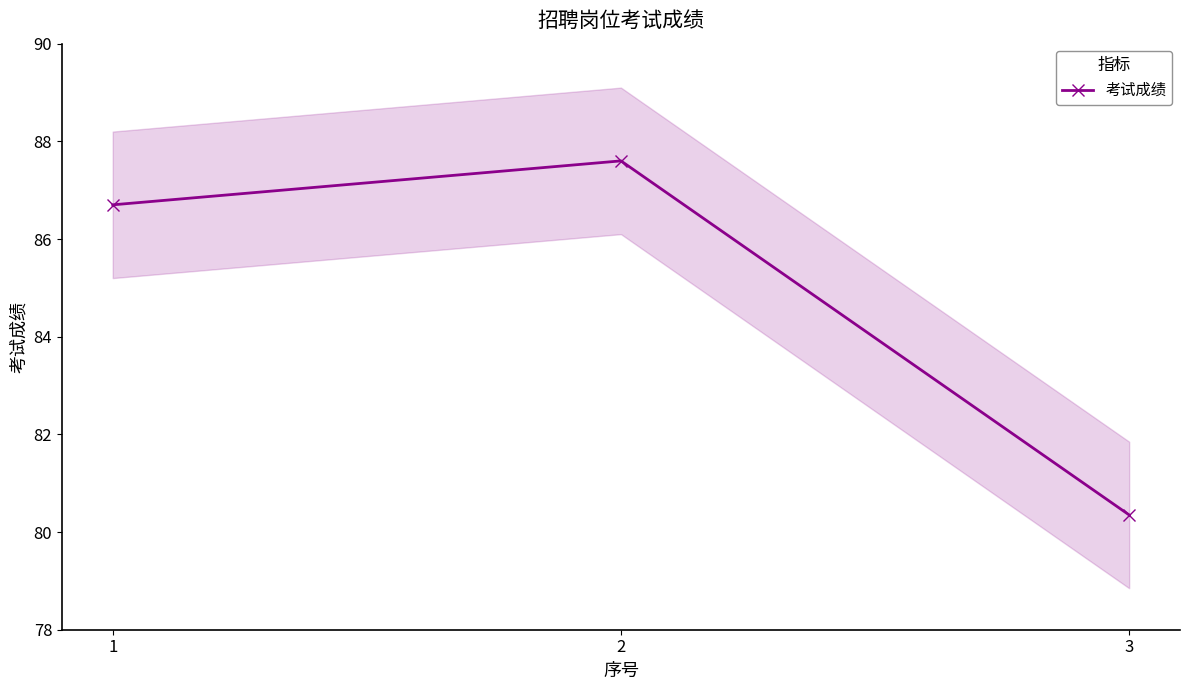

The chart shows a value of 135.7 at 3. True or false?

False